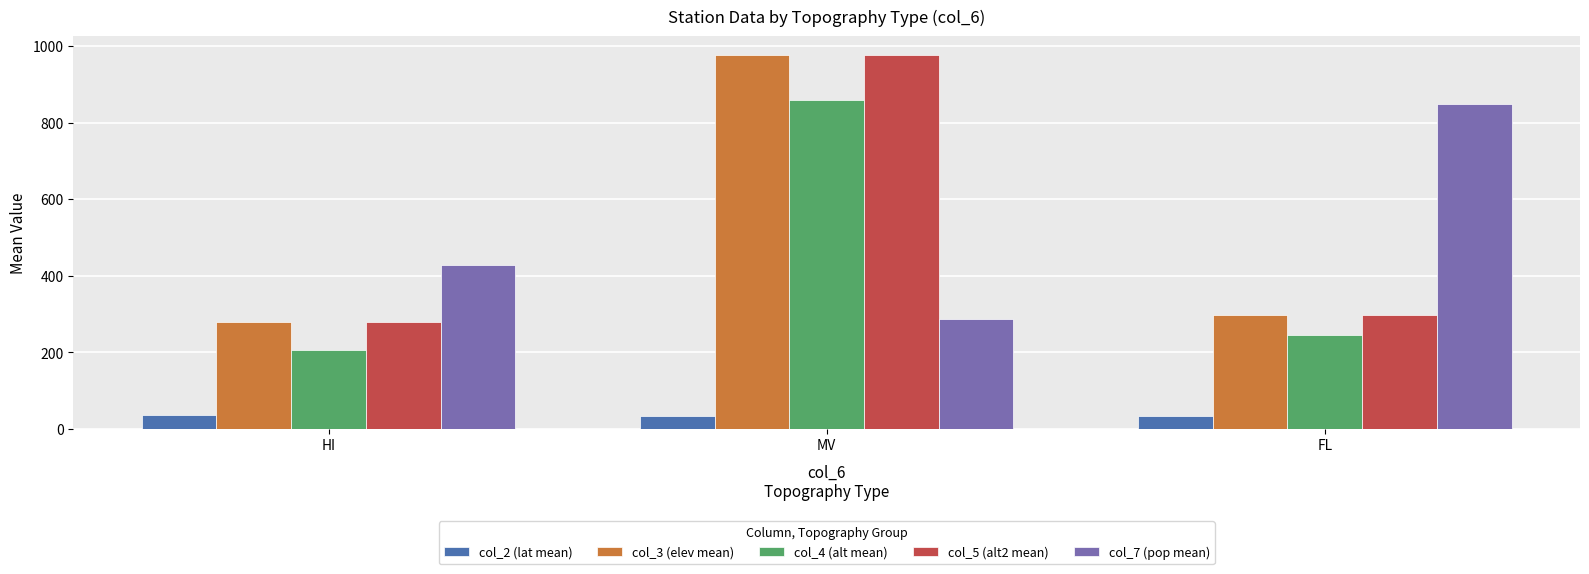

What is the label of the 2nd bar from the left?

MV